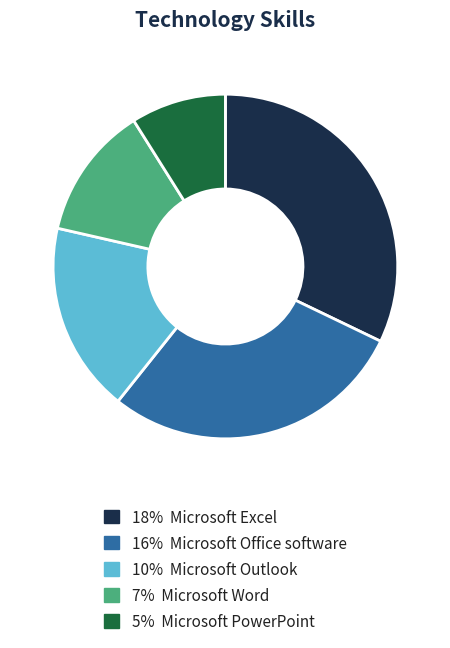

Is there any slice that represents more than half of the pie?

No